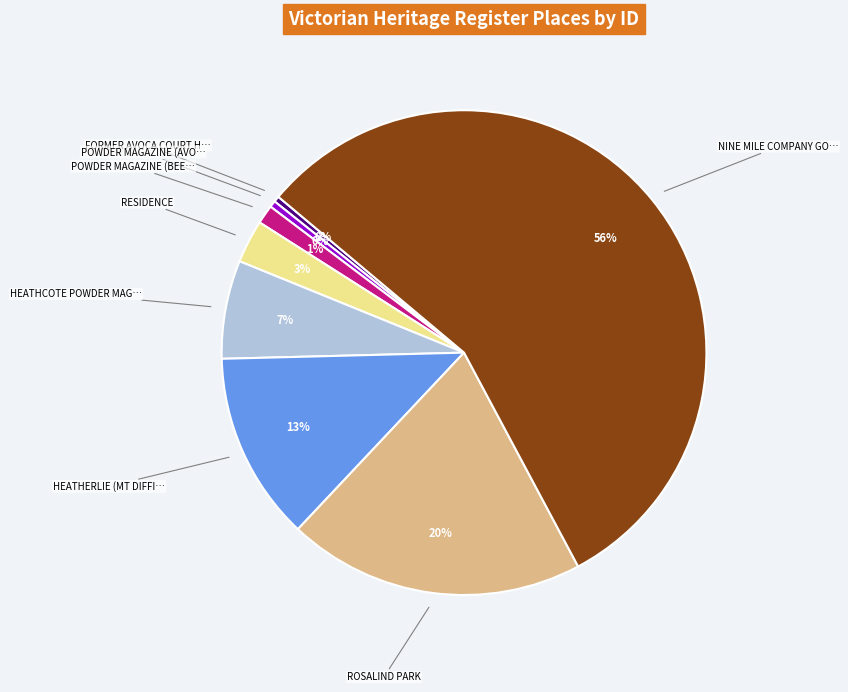

How many segments does this pie chart have?

8